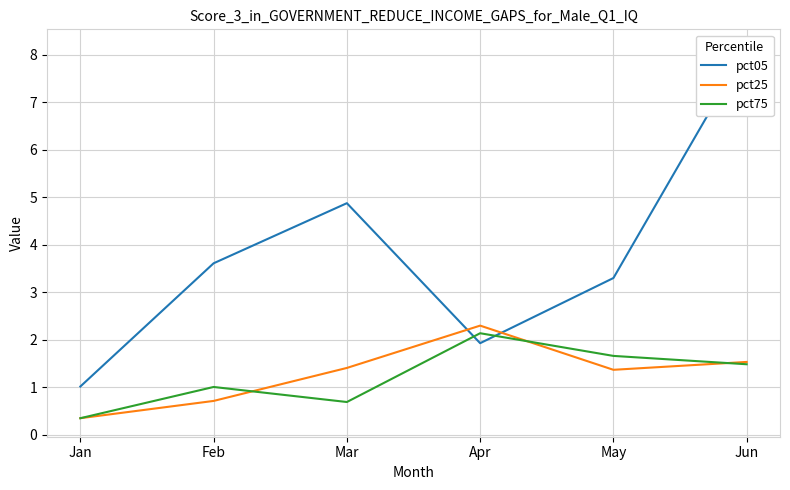

What is the maximum value for pct05?

8.1